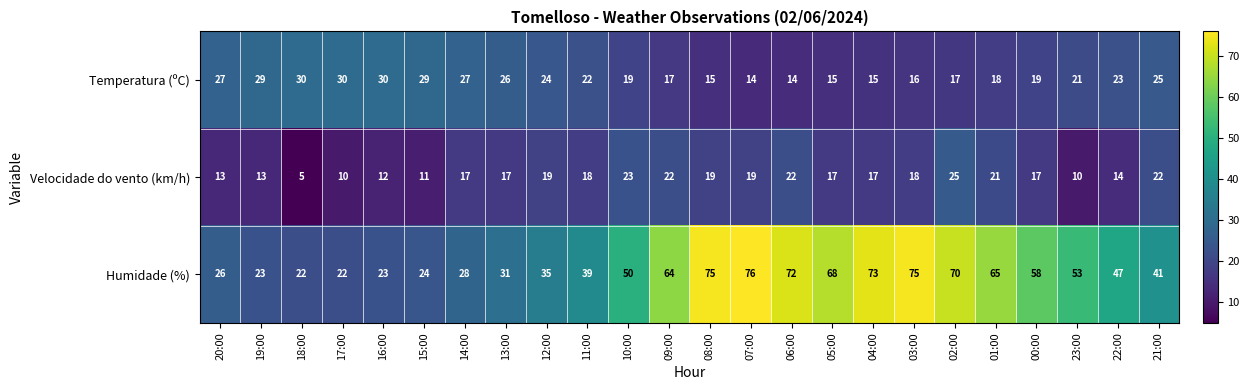

Read the Temperatura (ºC) value at 22:00.

23